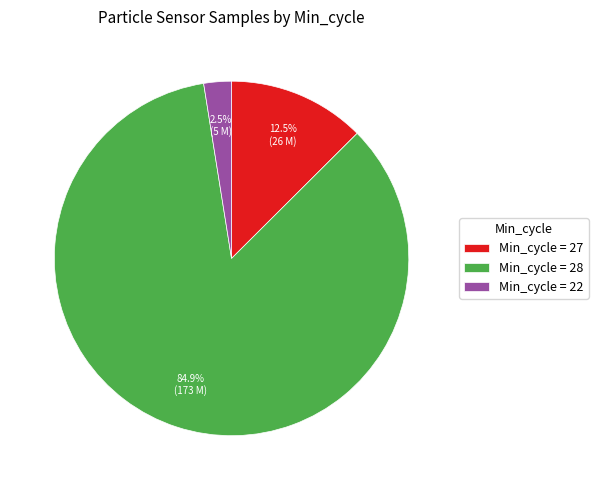

Which category has the smallest portion of the pie?

Min_cycle = 22